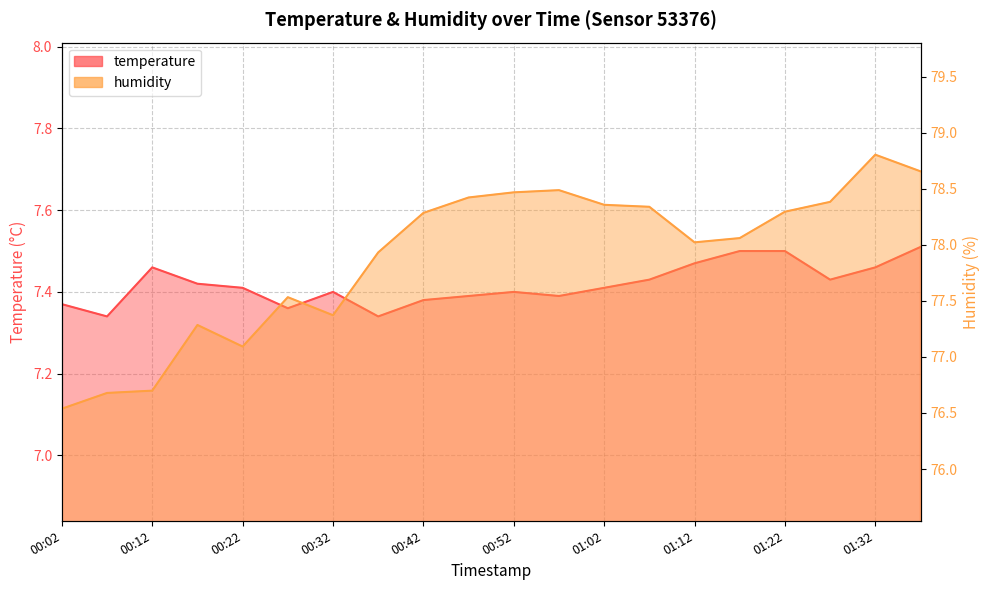

Which series has the largest total across all categories?

humidity